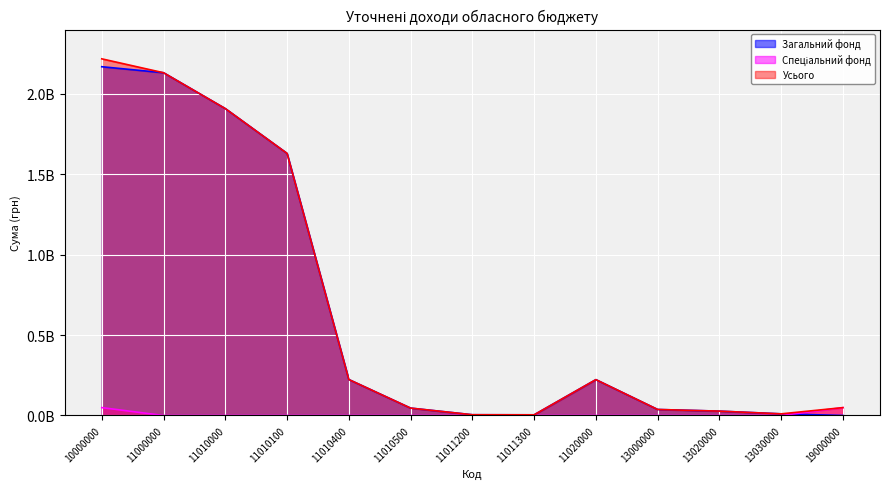

Reading left to right, transcribe all the data shown in this chart.

Загальний фонд: 10000000=2168783720	11000000=2131403720	11010000=1908442220	11010100=1629851200	11010400=223709520	11010500=46003000	11011200=4700000	11011300=4178500	11020000=222961500	13000000=37380000	13020000=27130000	13030000=10250000	19000000=0
Спеціальний фонд: 10000000=49000000	11000000=0	11010000=0	11010100=0	11010400=0	11010500=0	11011200=0	11011300=0	11020000=0	13000000=0	13020000=0	13030000=0	19000000=49000000
Усього: 10000000=2217783720	11000000=2131403720	11010000=1908442220	11010100=1629851200	11010400=223709520	11010500=46003000	11011200=4700000	11011300=4178500	11020000=222961500	13000000=37380000	13020000=27130000	13030000=10250000	19000000=49000000